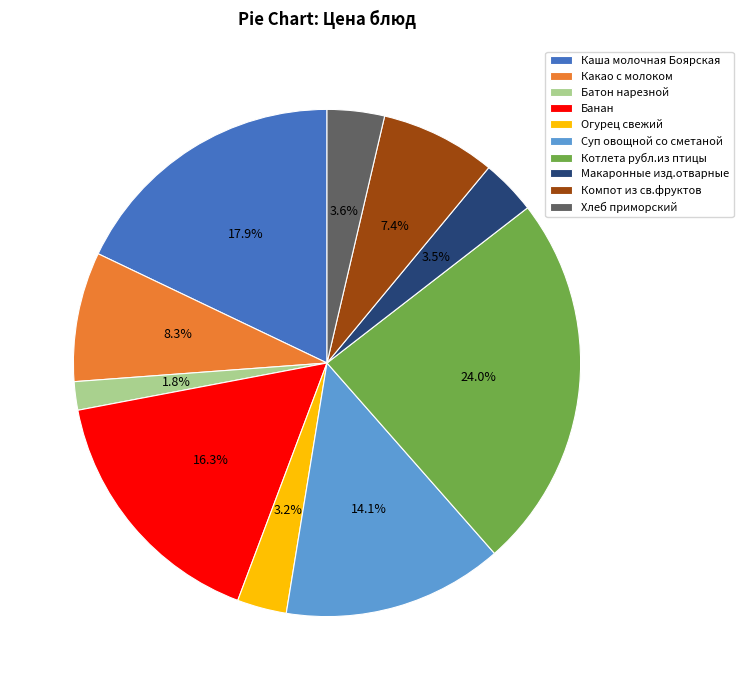

Which slice is the smallest?

Батон нарезной